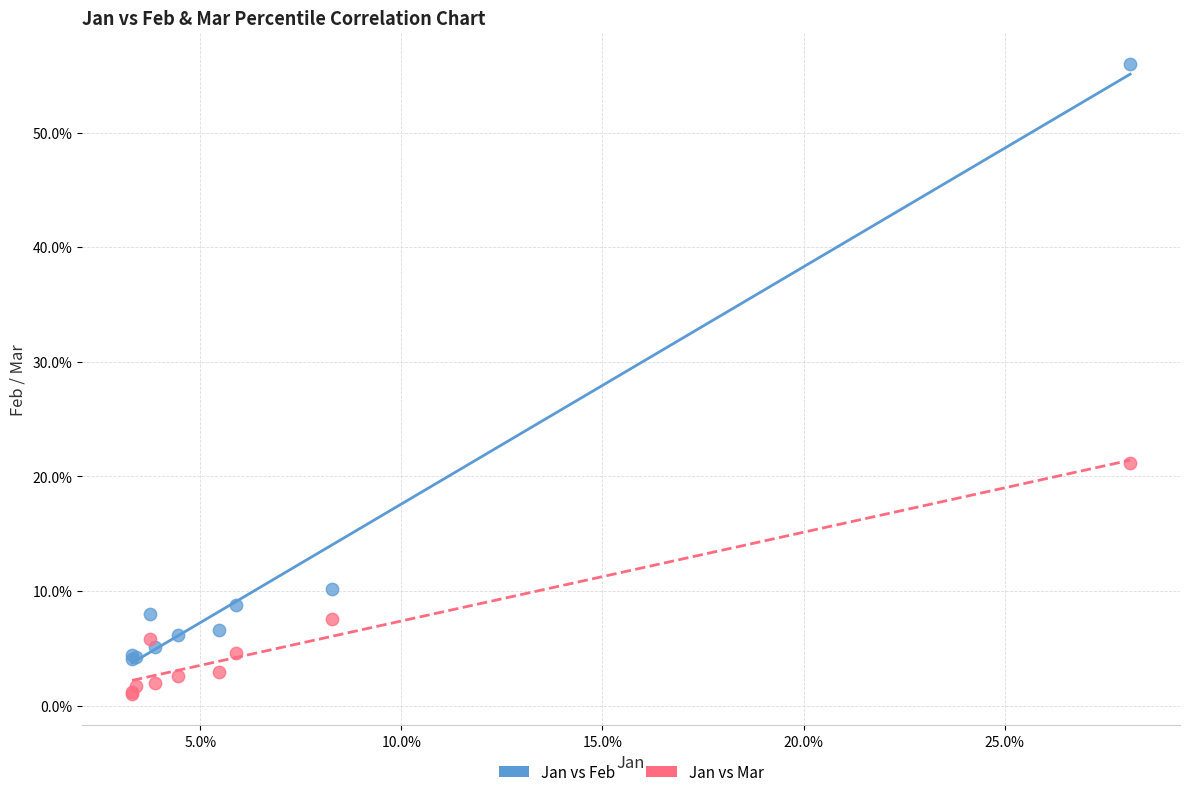

Which series reaches the minimum Y coordinate?

Jan vs Mar